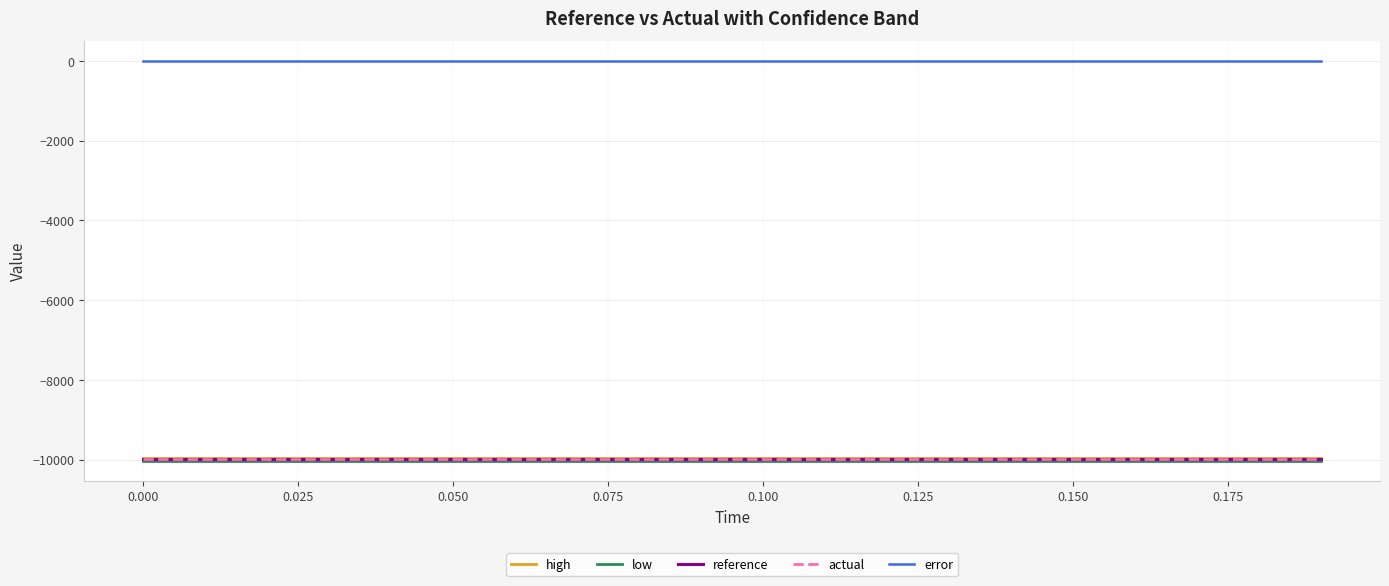

True or false: reference and high intersect in this chart.

False